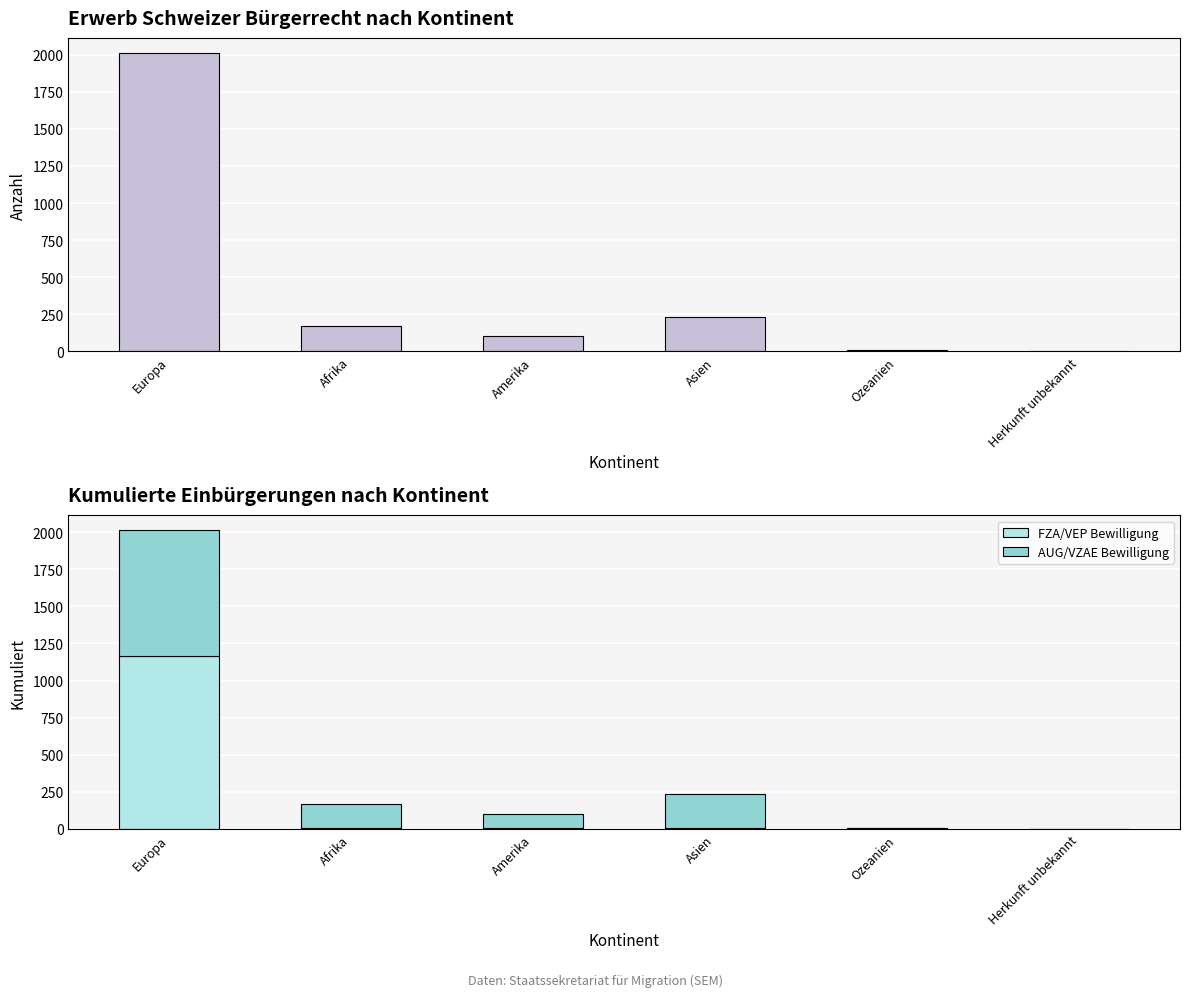

Which category has the highest value in the FZA/VEP Bewilligung series?

Europa